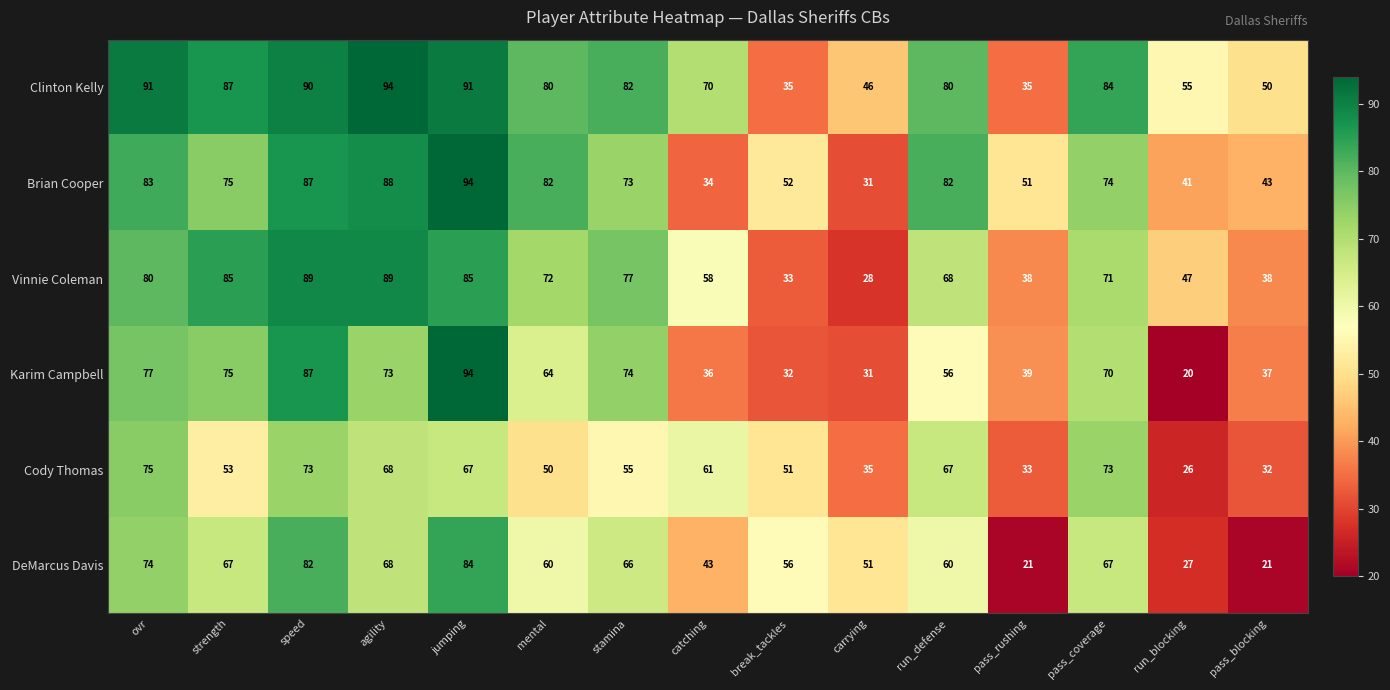

What is the difference between the maximum and second lowest values in the Brian Cooper series?

60